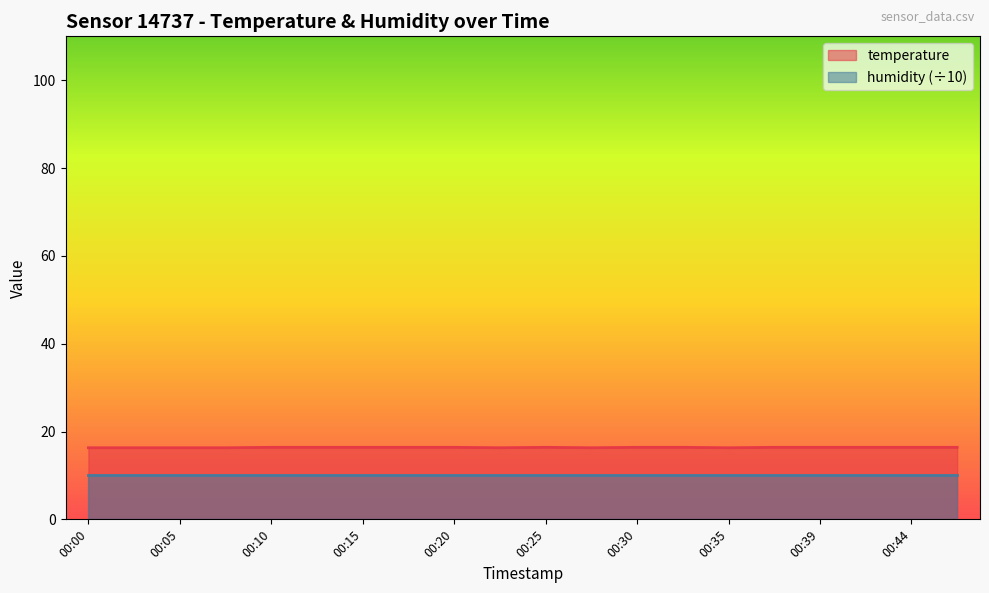

What is the smallest value displayed?

10.0